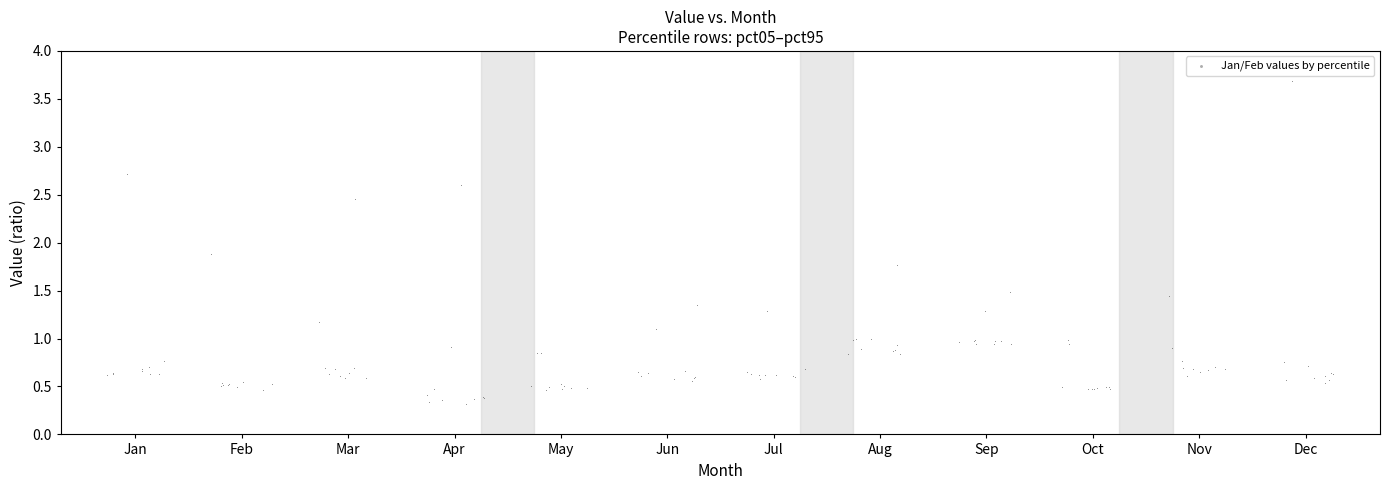

What Y value in the scatter plot is closest to 2?

1.9